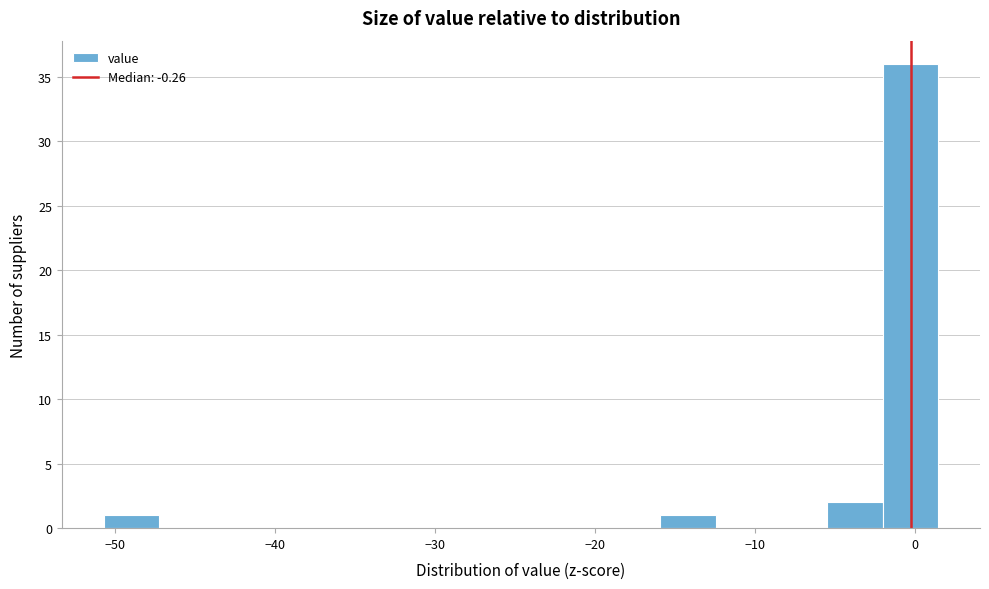

Around what value on the x-axis is the tallest bar? Give the approximate position of its centre, as read against the axis.

0